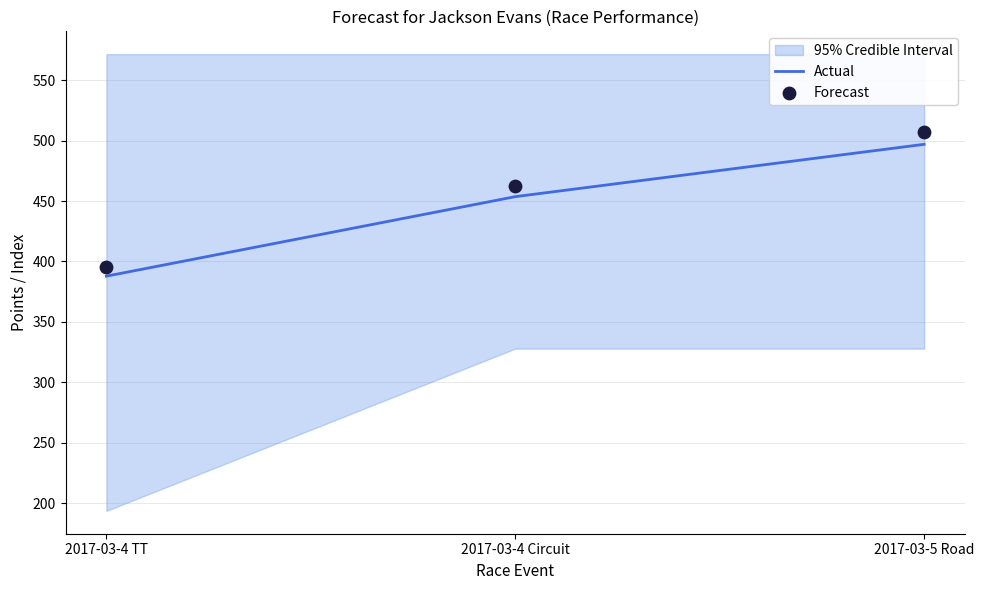

At how many categories does at least one series exceed 502?

1